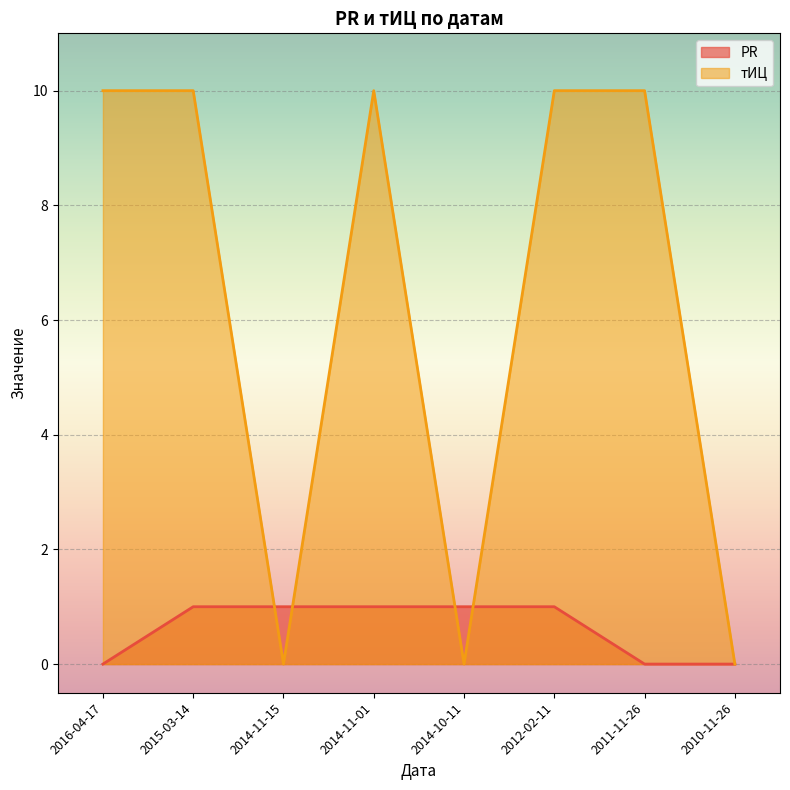

What is the difference between the maximum and minimum values in the PR series?

1